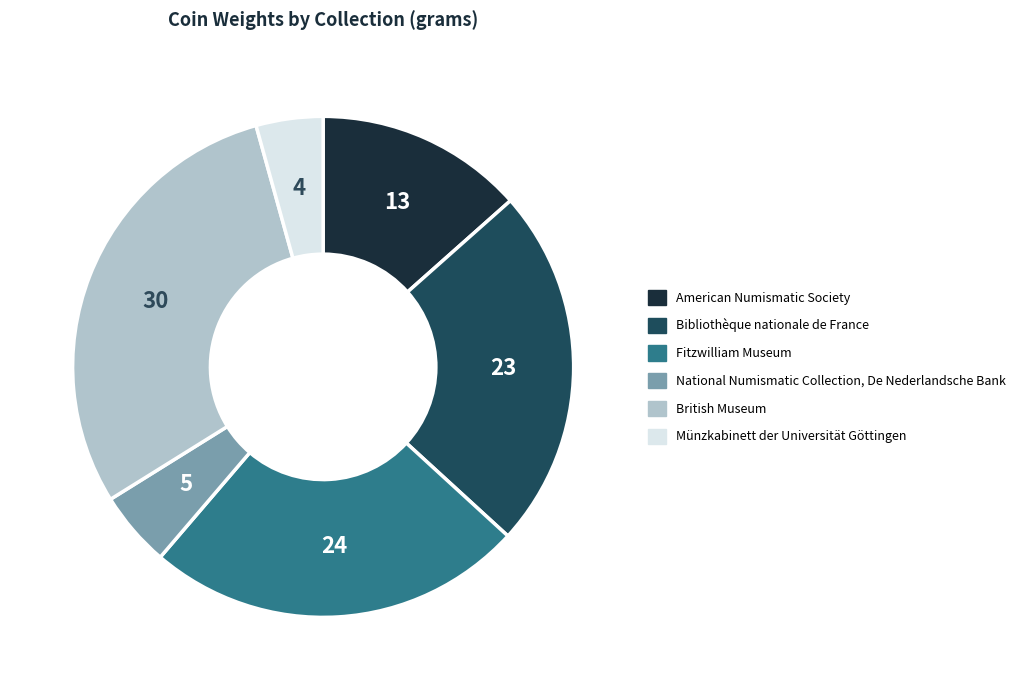

Do British Museum and National Numismatic Collection, De Nederlandsche Bank together represent more than half of the pie?

No